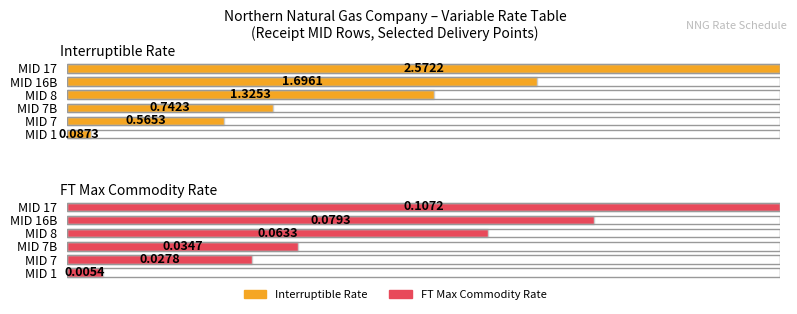

List the labels in order of FT Max Commodity value, smallest first.

MID 1, MID 7, MID 7B, MID 8, MID 16B, MID 17